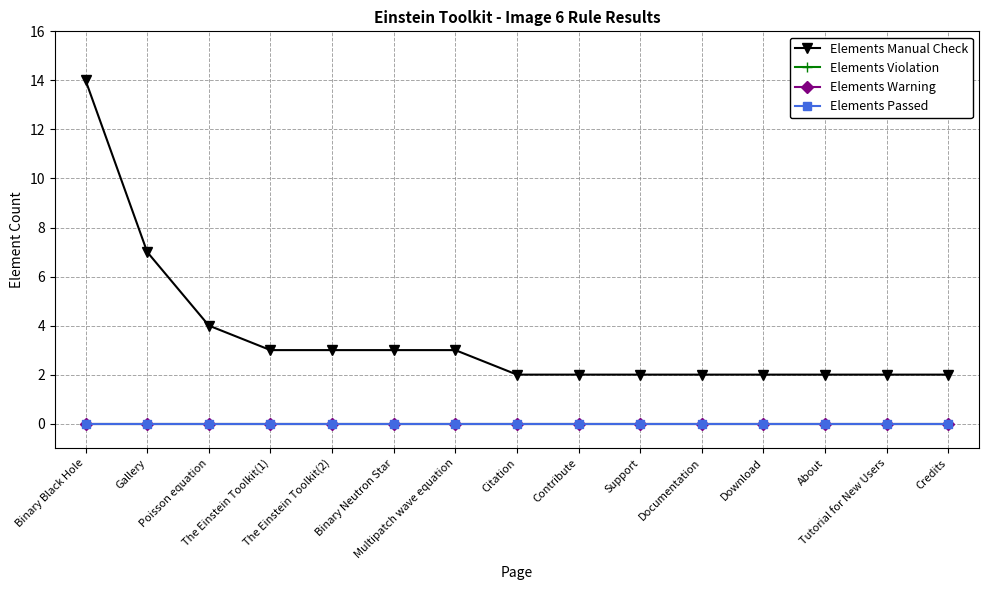

The value of Elements Manual Check at Citation is 2. True or false?

True